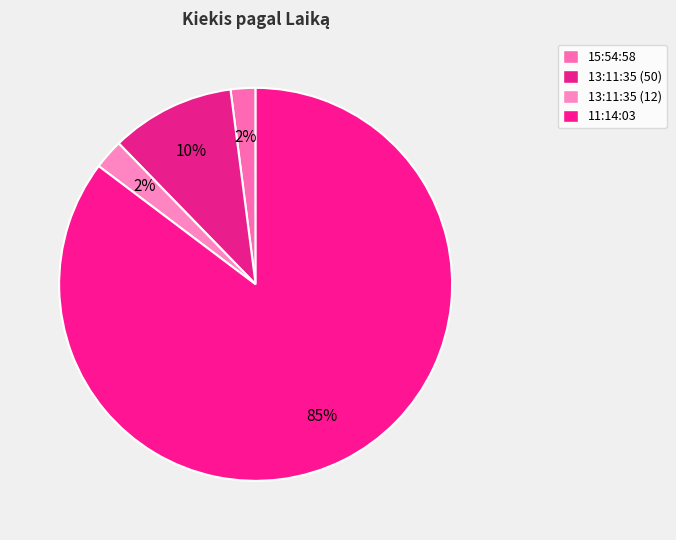

Which slice is the largest?

11:14:03